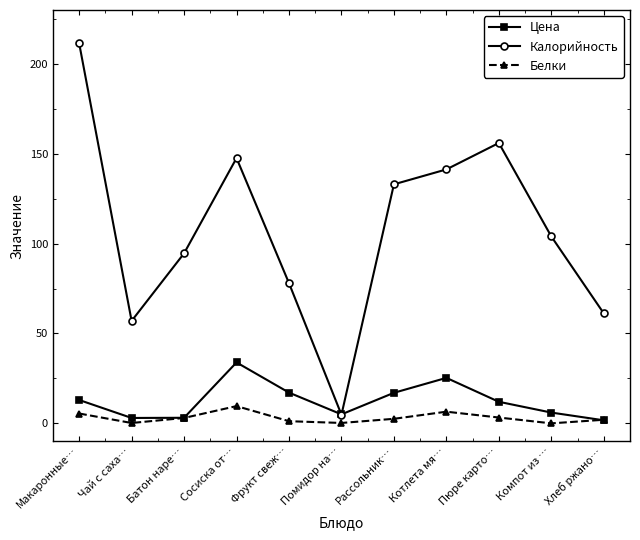

In Белки, how many points are lower than both neighbors (excluding endpoints)?

3